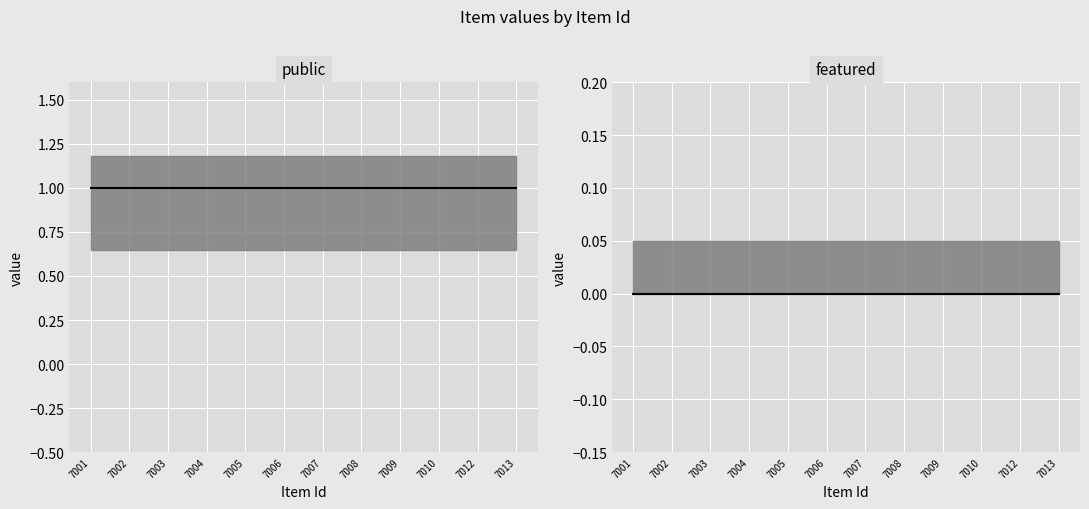

Is this an area chart (filled region under the line)?

No